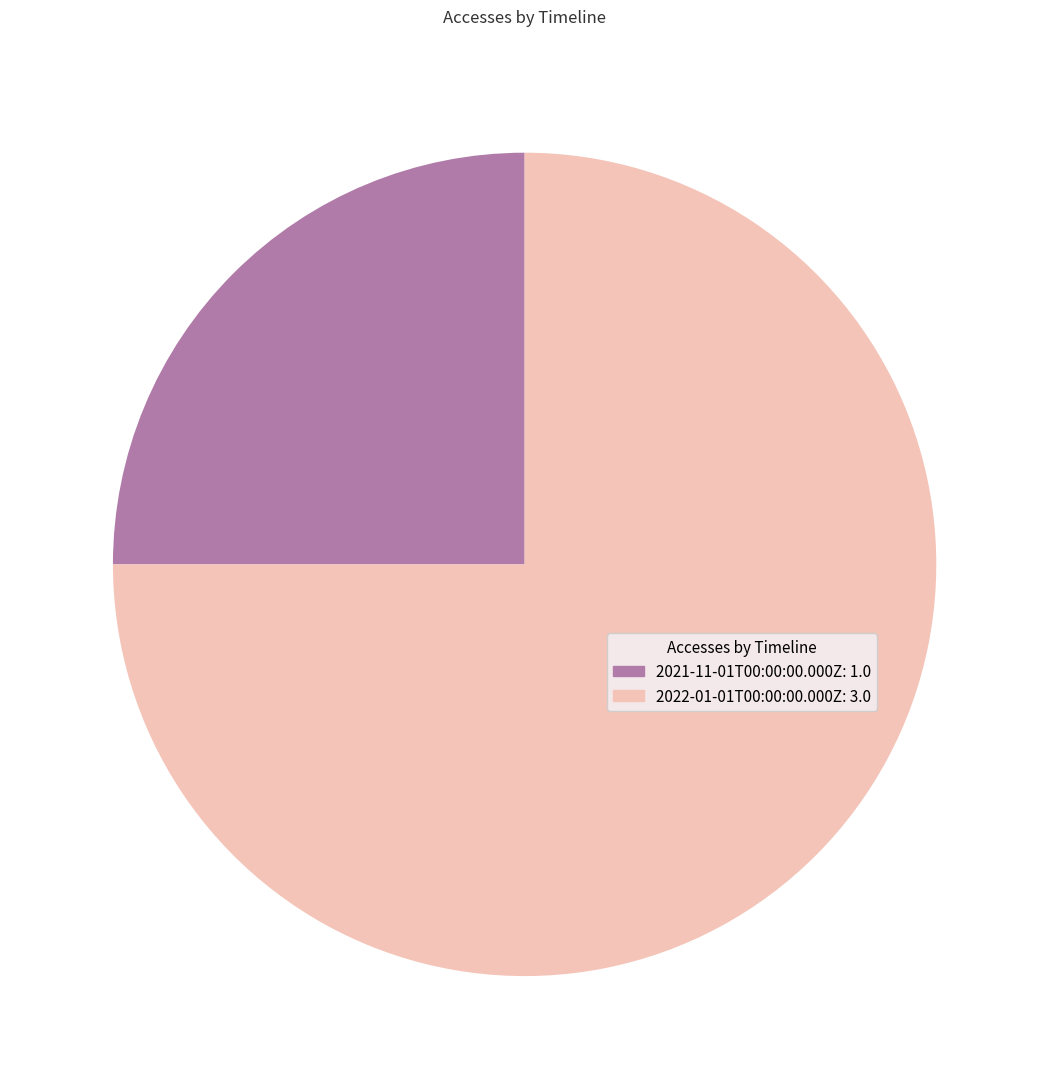

The 2021-11-01T00:00:00.000Z slice represents 14% of the pie. True or false?

False